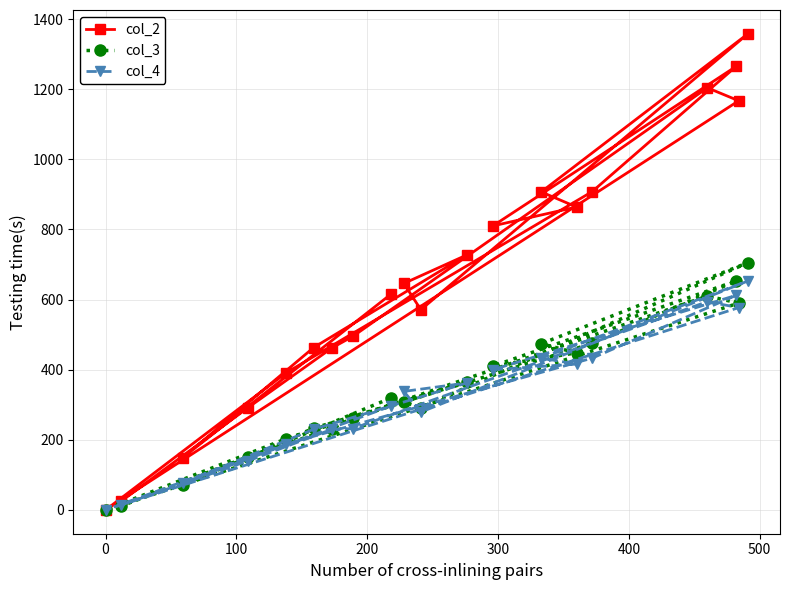

What is the value of the col_4 point at the 5th from the left?

188